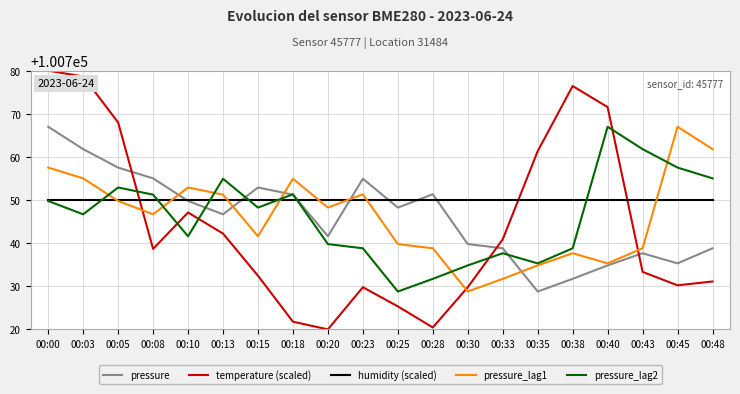

How many interior local valleys does the temperature (scaled) series have?

4